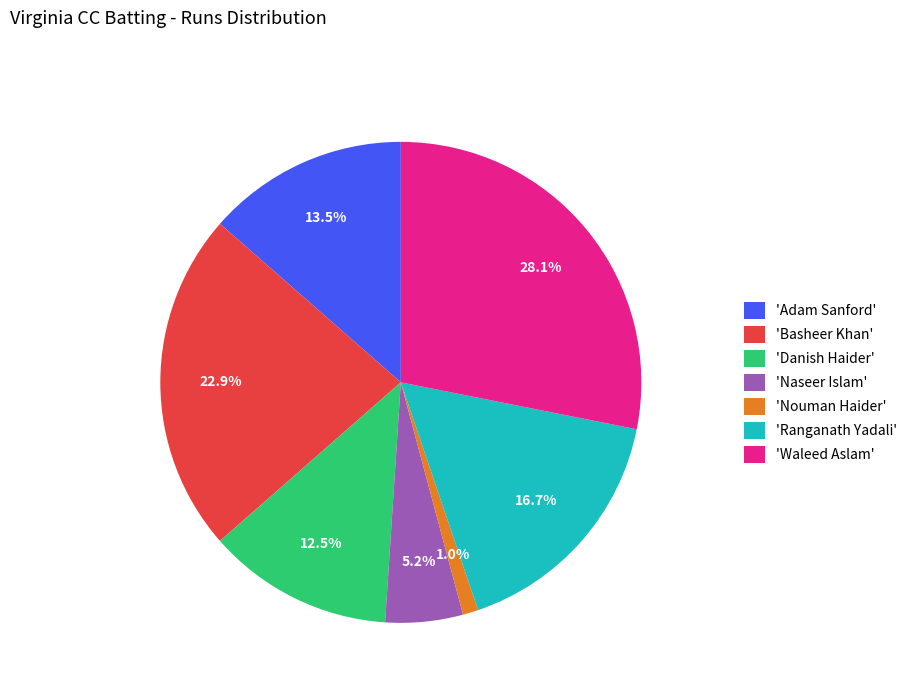

Which has a higher value, 'Danish Haider' or 'Nouman Haider'?

'Danish Haider'